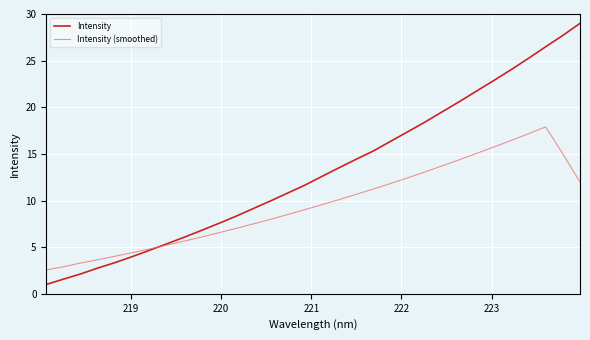

Count the number of categories in the chart.

32